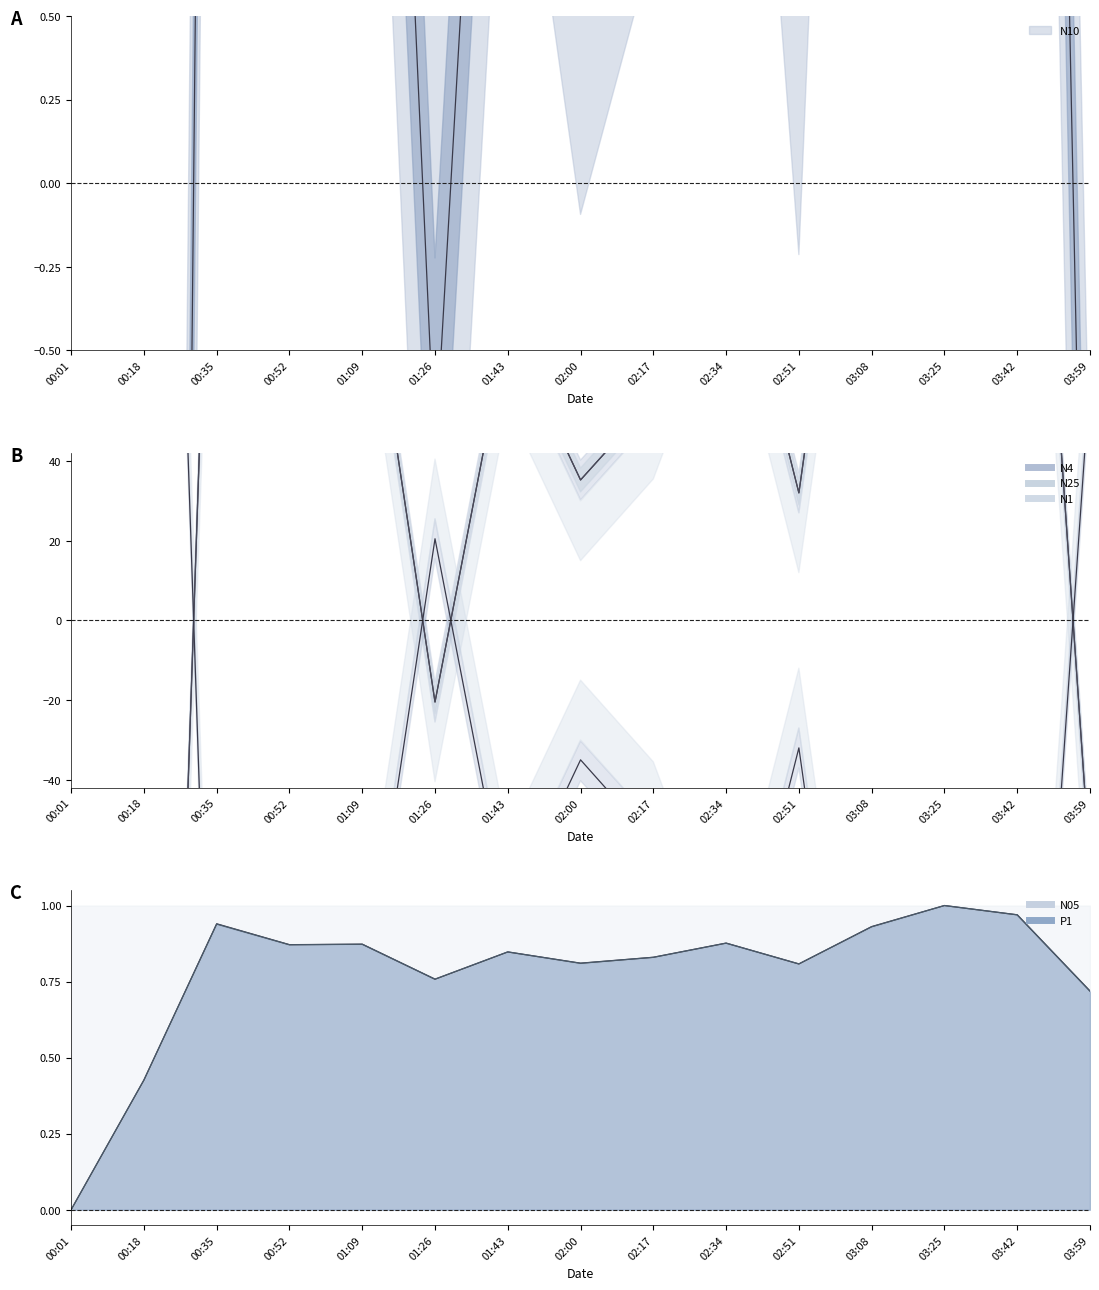

How many distinct data groups are displayed?

6